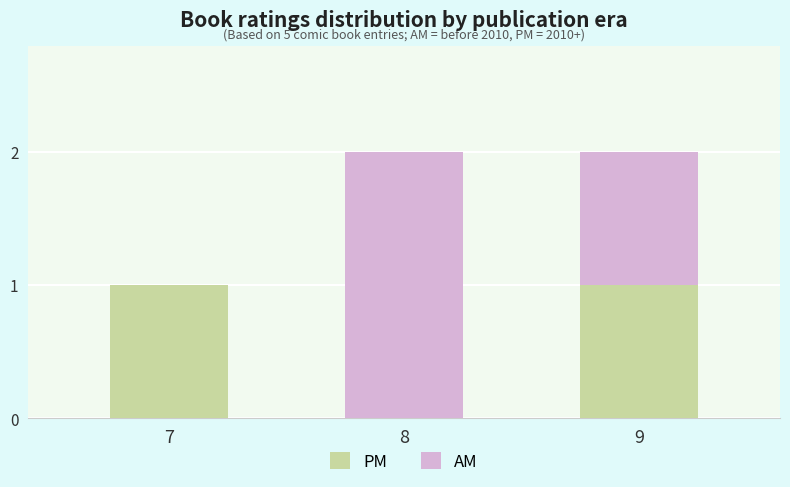

The PM series shows 0 at 8. True or false?

True